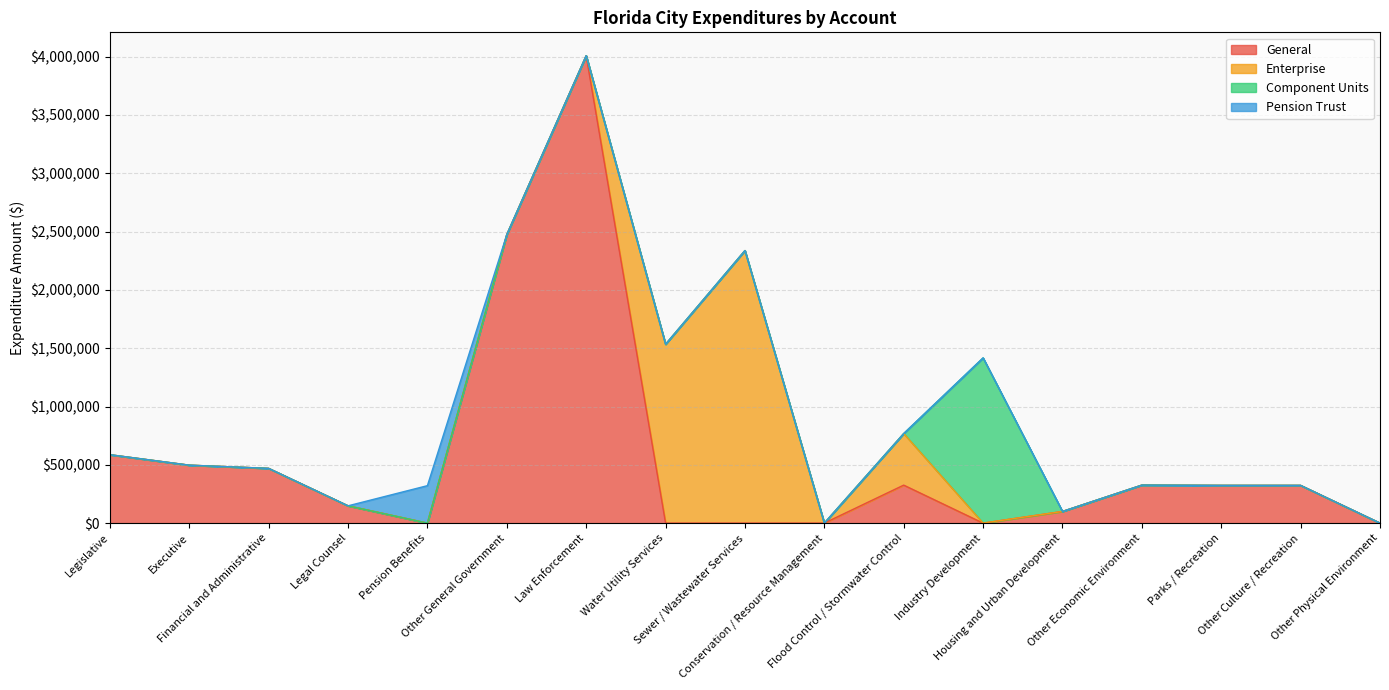

Does the chart display data point markers on the line(s)?

No